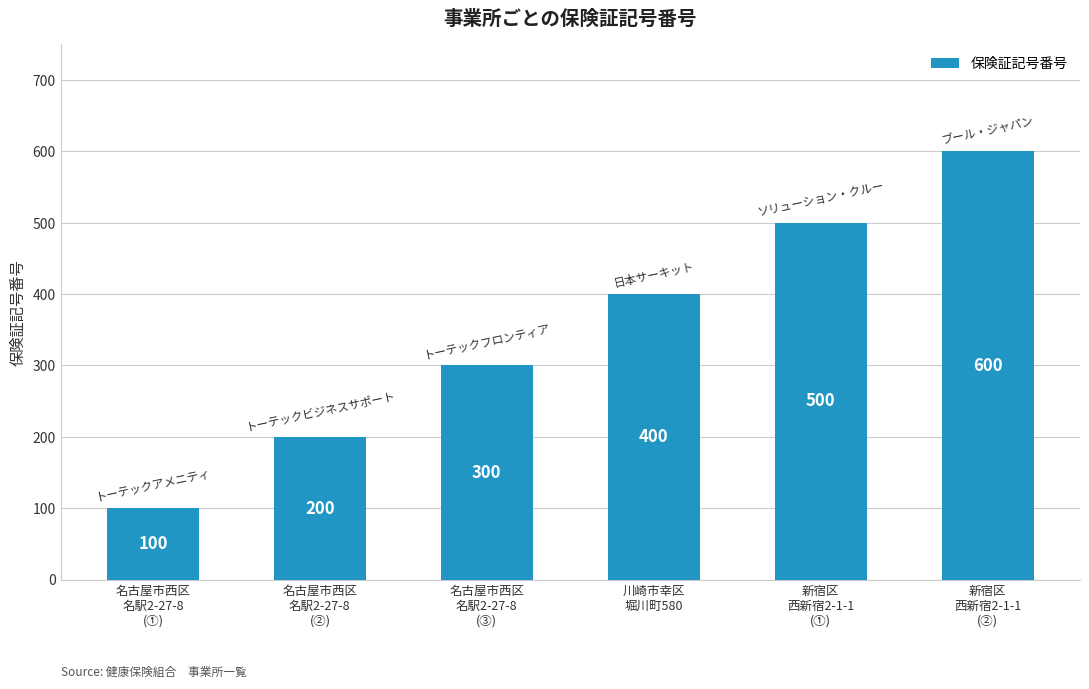

List the labels in order of value, smallest first.

名古屋市西区
名駅2-27-8
(①), 名古屋市西区
名駅2-27-8
(②), 名古屋市西区
名駅2-27-8
(③), 川崎市幸区
堀川町580, 新宿区
西新宿2-1-1
(①), 新宿区
西新宿2-1-1
(②)